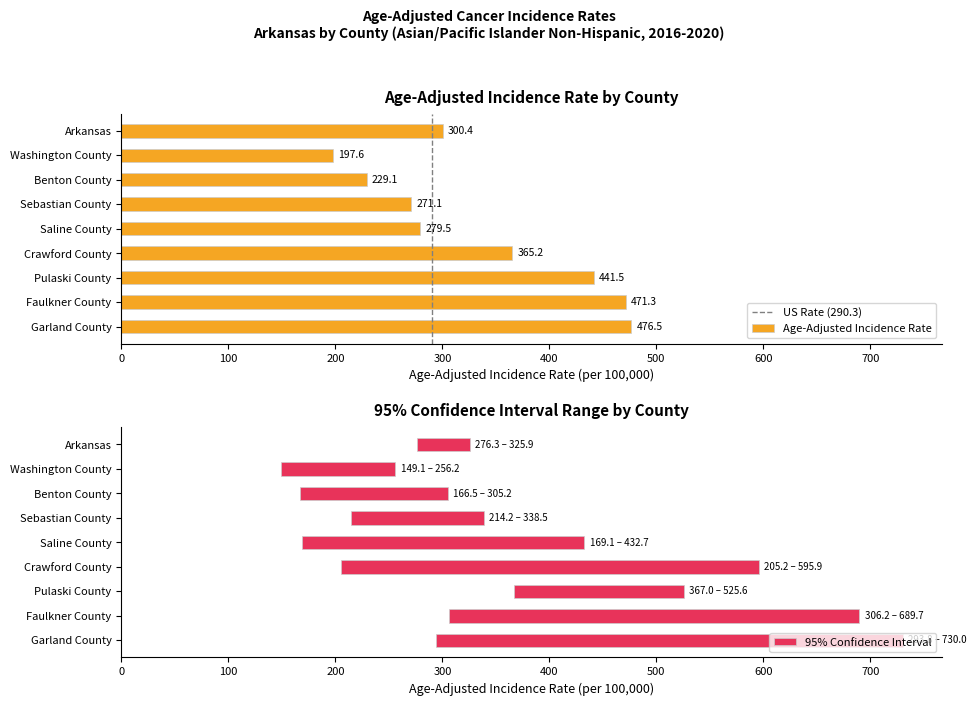

Rank the series at Saline County from lowest to highest value.

Lower 95% CI, Age-Adjusted Incidence Rate, Upper 95% CI